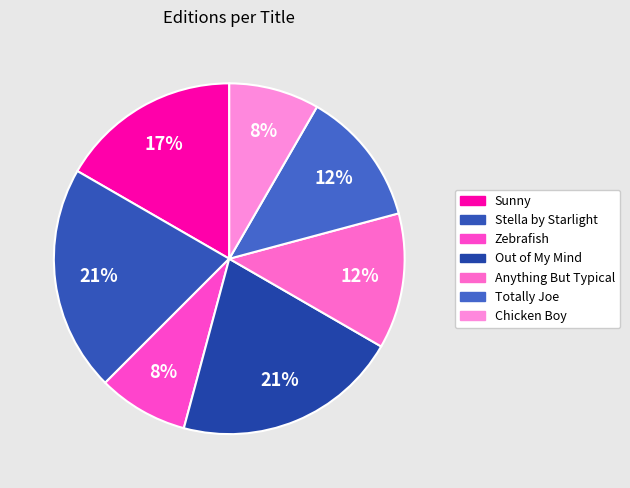

What portion of the pie excludes Totally Joe?

87.5%